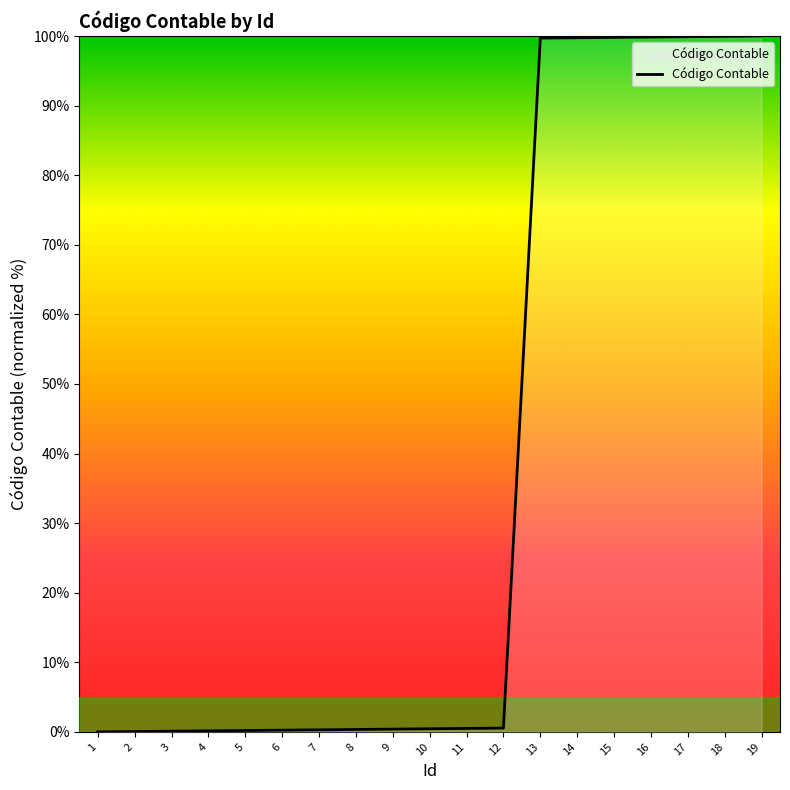

What is the greatest value displayed?

100.0